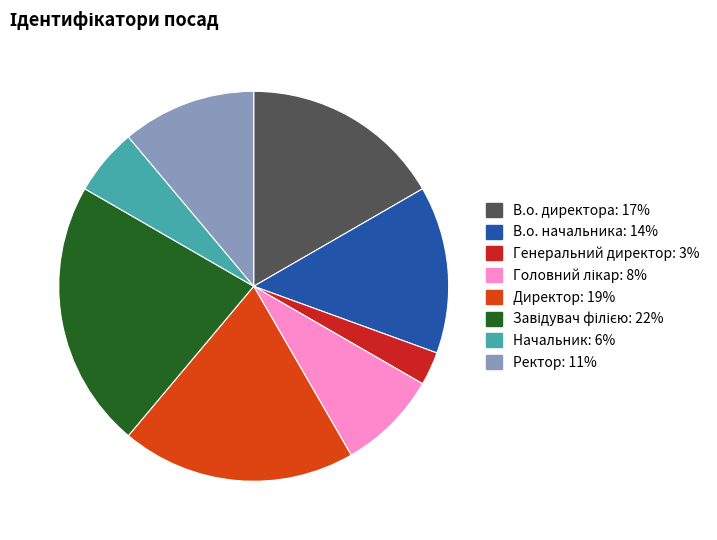

What is the ratio of the value at В.о. директора to the value at В.о. начальника?

1.2